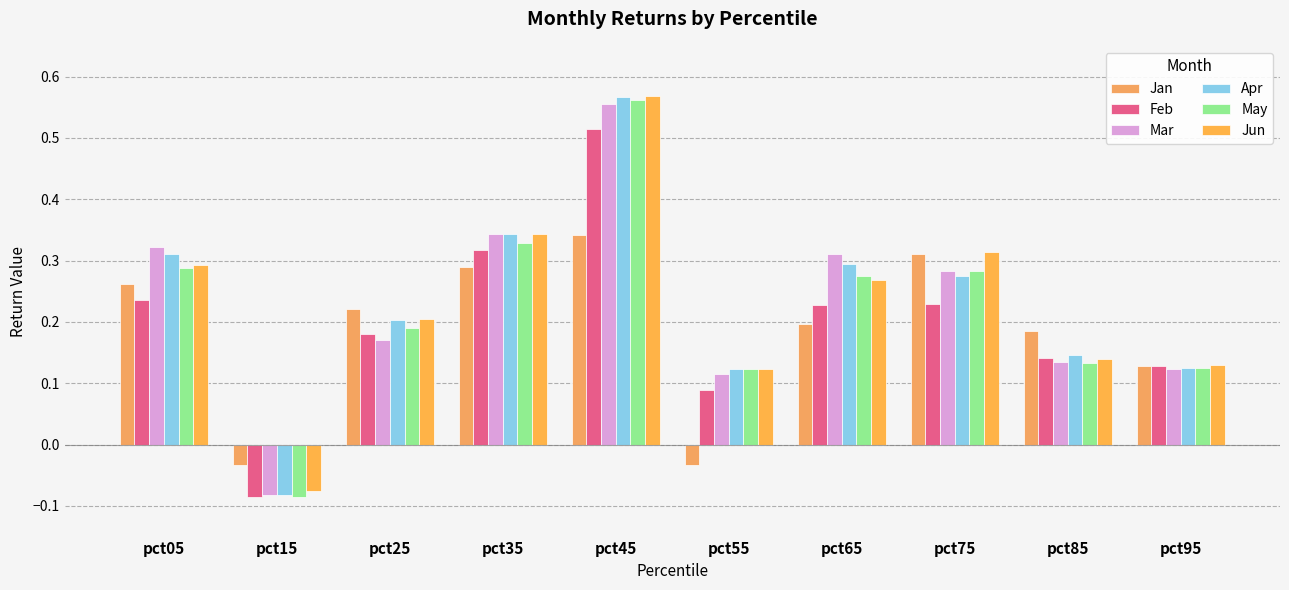

Reading left to right, extract all data points from this chart.

Jan: pct05=0.3	pct15=-0.0	pct25=0.2	pct35=0.3	pct45=0.3	pct55=-0.0	pct65=0.2	pct75=0.3	pct85=0.2	pct95=0.1
Feb: pct05=0.2	pct15=-0.1	pct25=0.2	pct35=0.3	pct45=0.5	pct55=0.1	pct65=0.2	pct75=0.2	pct85=0.1	pct95=0.1
Mar: pct05=0.3	pct15=-0.1	pct25=0.2	pct35=0.3	pct45=0.6	pct55=0.1	pct65=0.3	pct75=0.3	pct85=0.1	pct95=0.1
Apr: pct05=0.3	pct15=-0.1	pct25=0.2	pct35=0.3	pct45=0.6	pct55=0.1	pct65=0.3	pct75=0.3	pct85=0.1	pct95=0.1
May: pct05=0.3	pct15=-0.1	pct25=0.2	pct35=0.3	pct45=0.6	pct55=0.1	pct65=0.3	pct75=0.3	pct85=0.1	pct95=0.1
Jun: pct05=0.3	pct15=-0.1	pct25=0.2	pct35=0.3	pct45=0.6	pct55=0.1	pct65=0.3	pct75=0.3	pct85=0.1	pct95=0.1